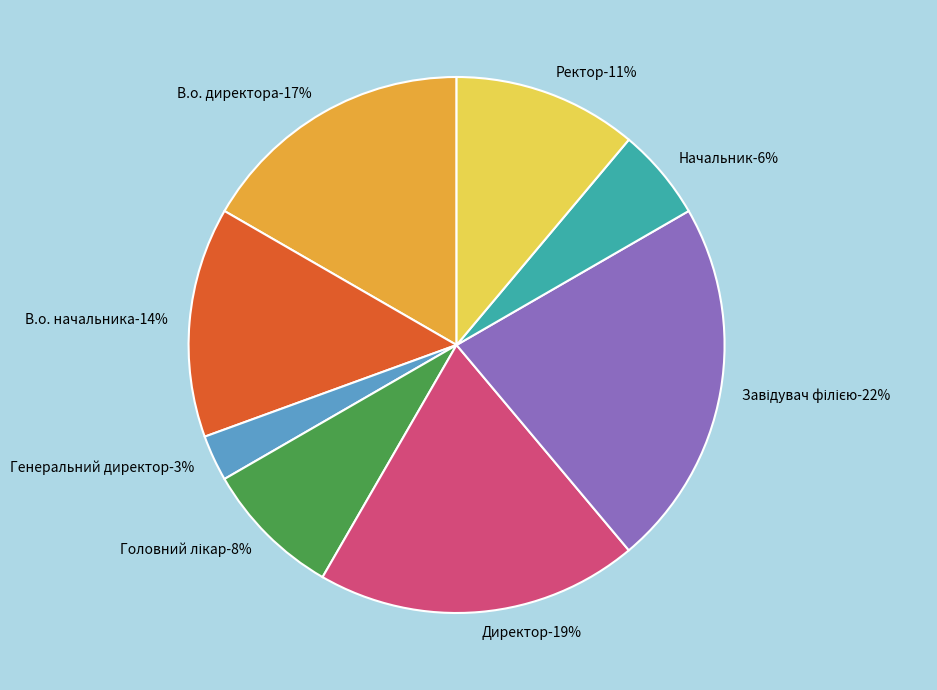

To the nearest percent, what portion does Ректор represent?

11%